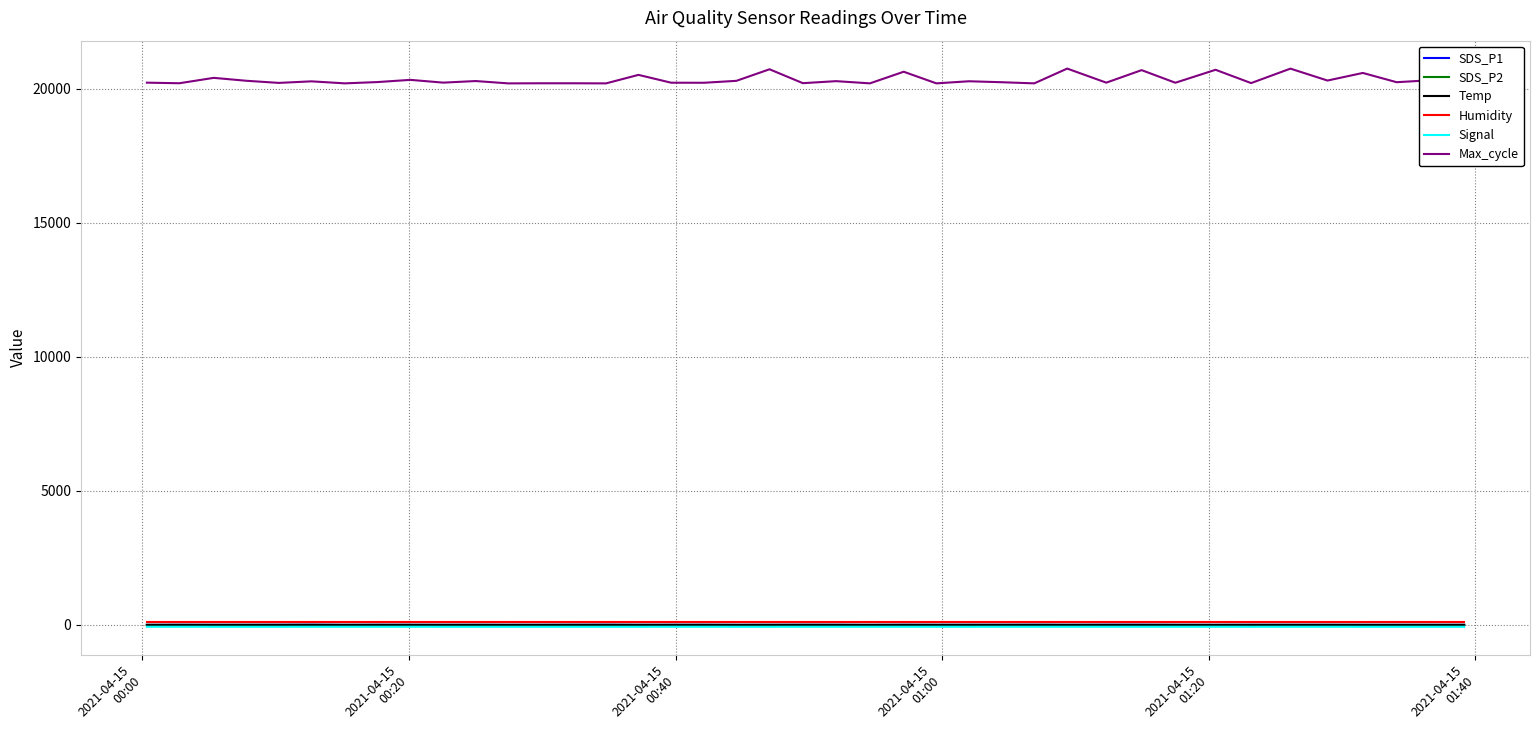

What is the greatest value displayed?

20747.0